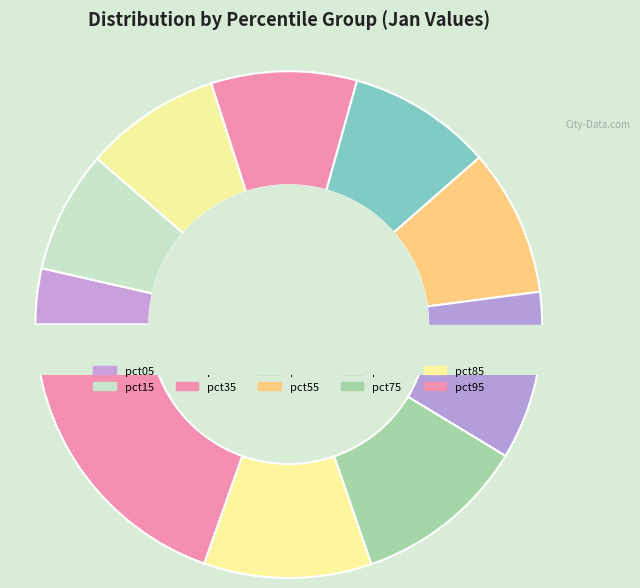

Count the number of slices in the pie.

10